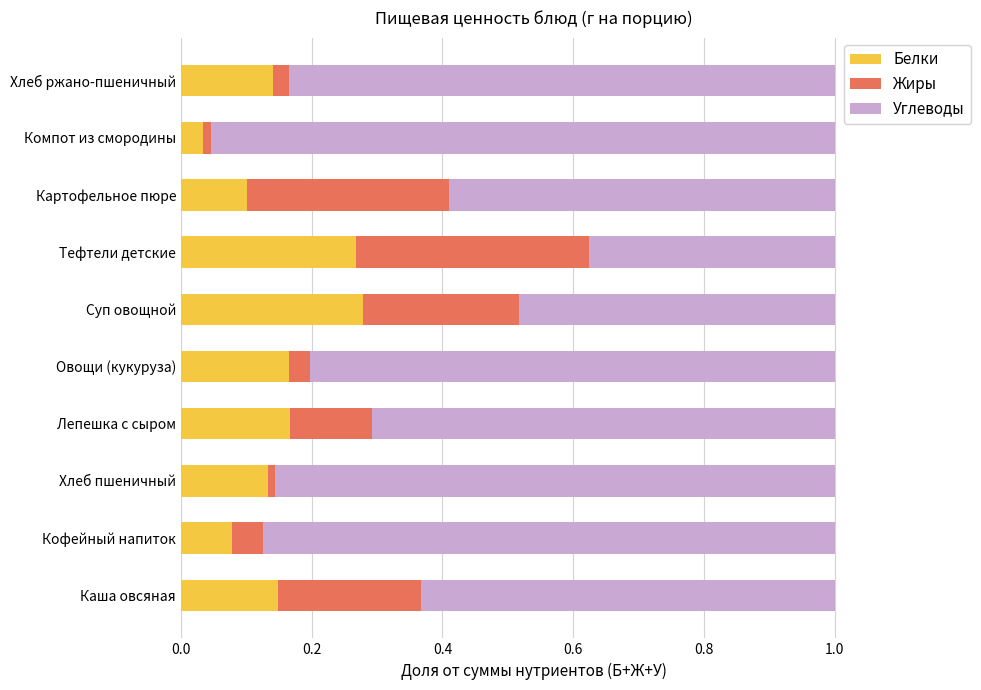

At which label is Белки closest to 0?

Компот из смородины